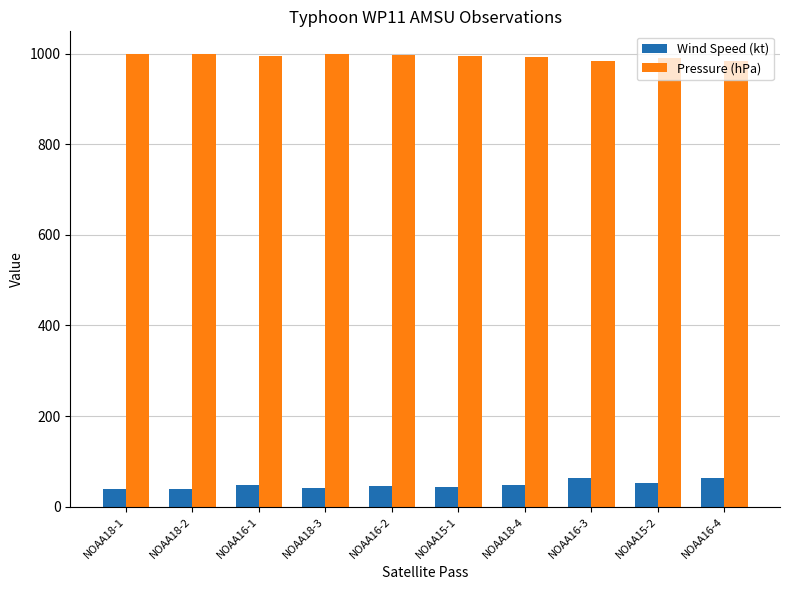

What is the total value across all series at NOAA16-3?

1047